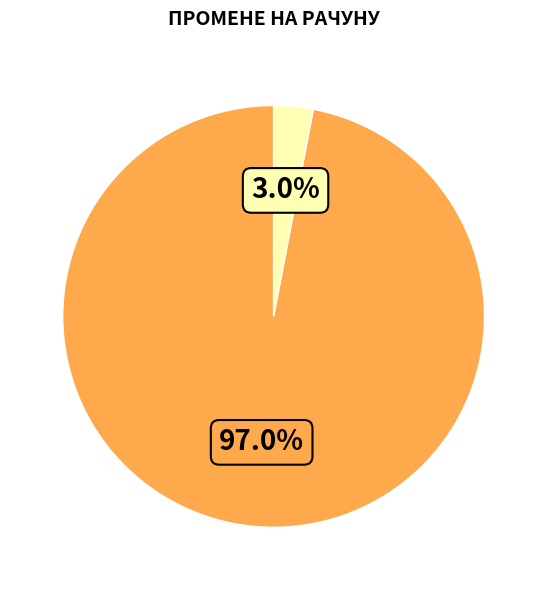

Is there a majority slice in this chart?

Yes